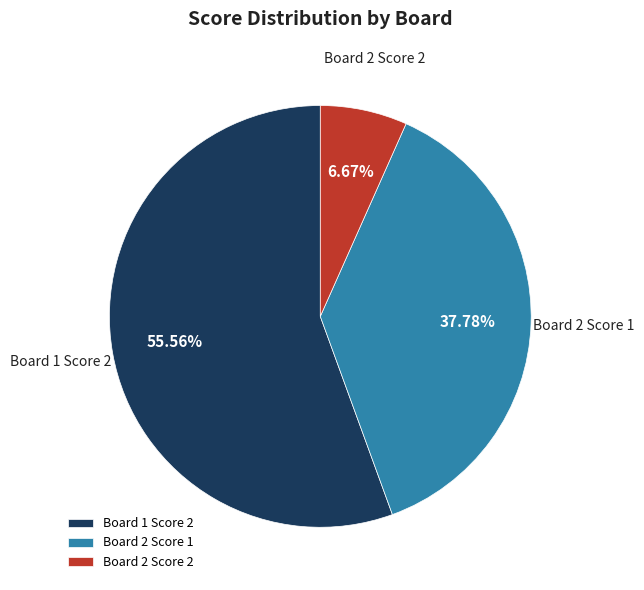

Between Board 2 Score 2 and Board 1 Score 2, which is larger?

Board 1 Score 2